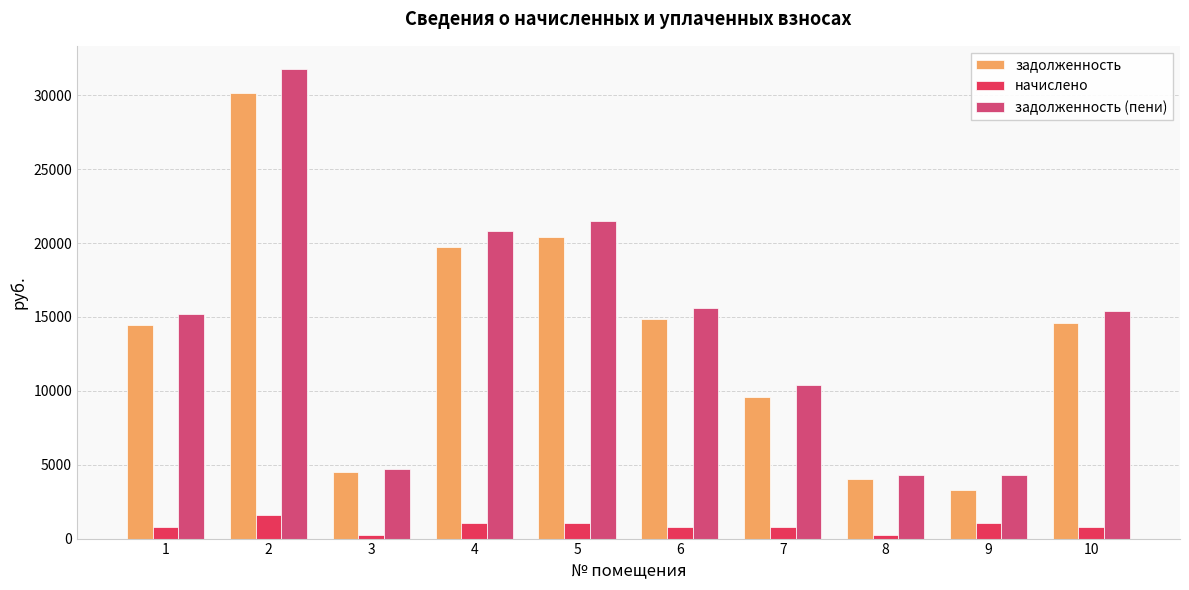

What is the value of the задолженность bar at the 10th from the left?

14617.8